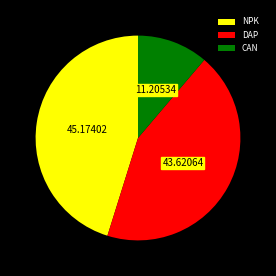

Rank the categories by value from lowest to highest.

CAN, DAP, NPK